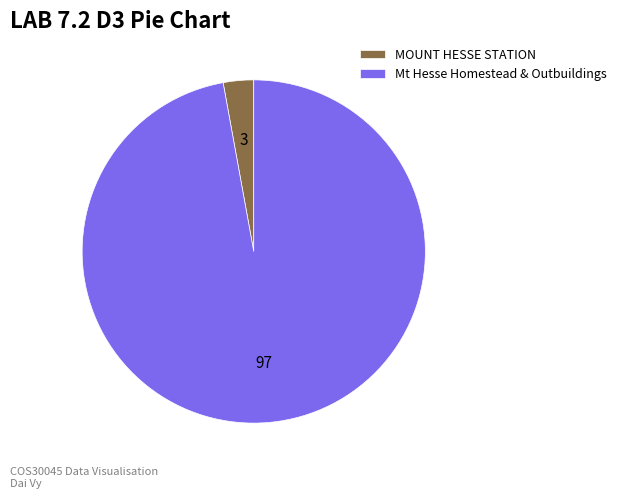

Is the sum of Mt Hesse Homestead & Outbuildings and MOUNT HESSE STATION greater than half?

Yes